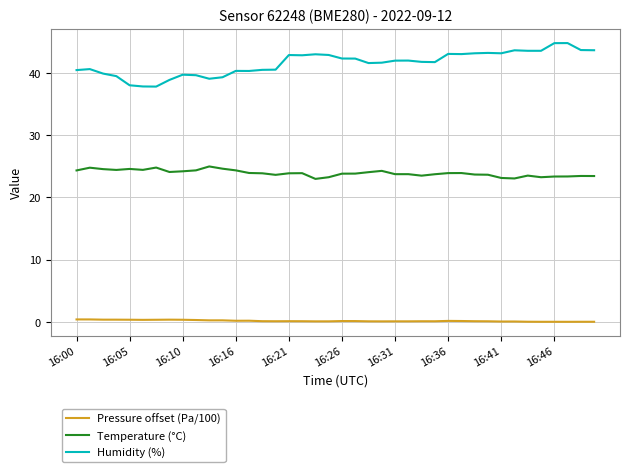

True or false: Pressure offset (Pa/100) and Temperature (°C) cross at least once.

False